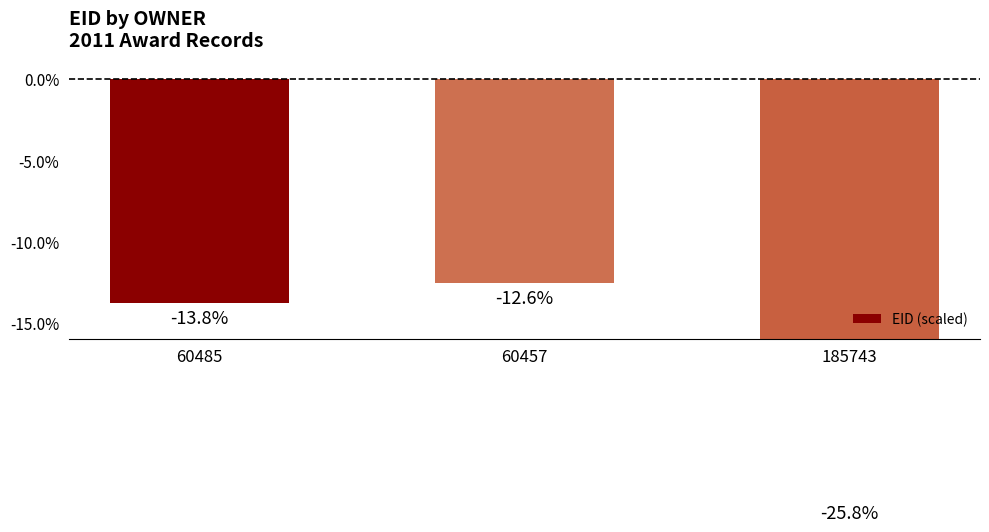

Which has a higher value, 60485 or 185743?

60485